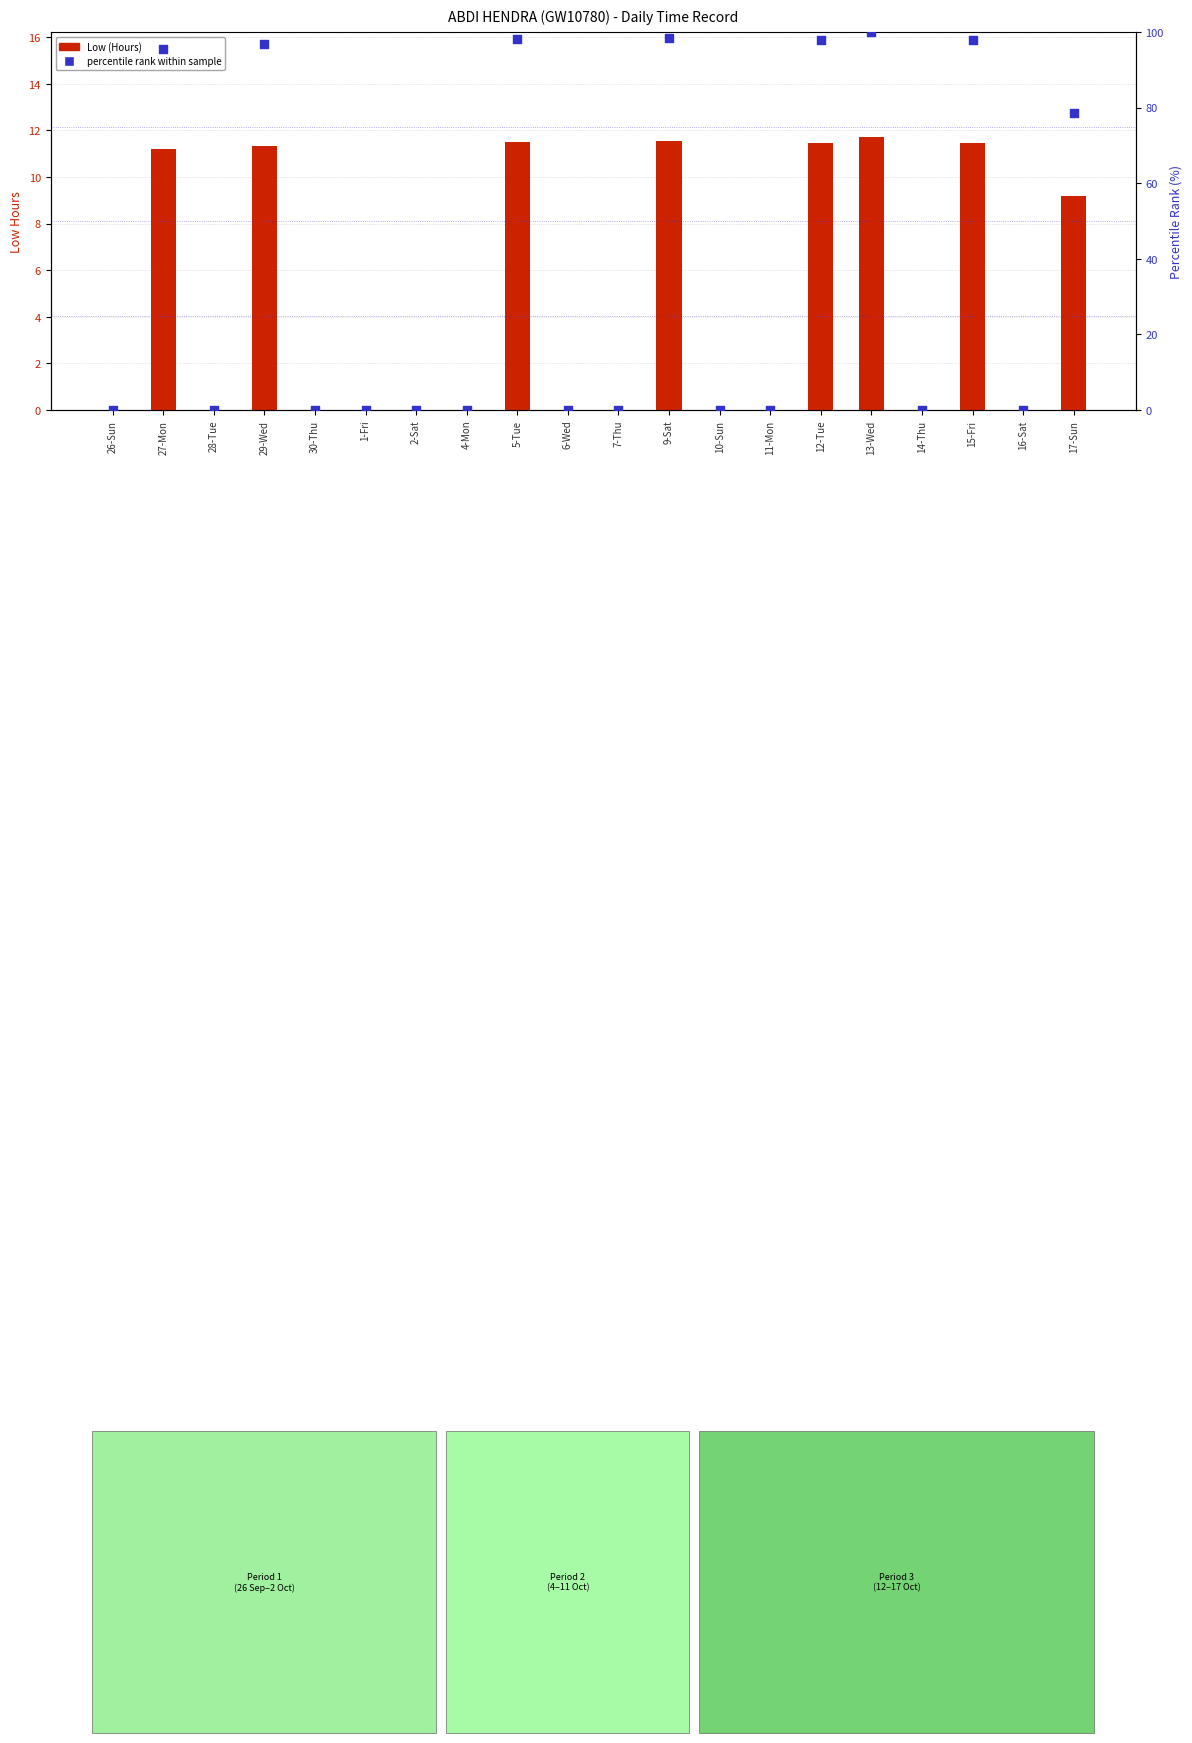

What are all the series names shown in the legend?

Low (Hours), percentile rank within sample